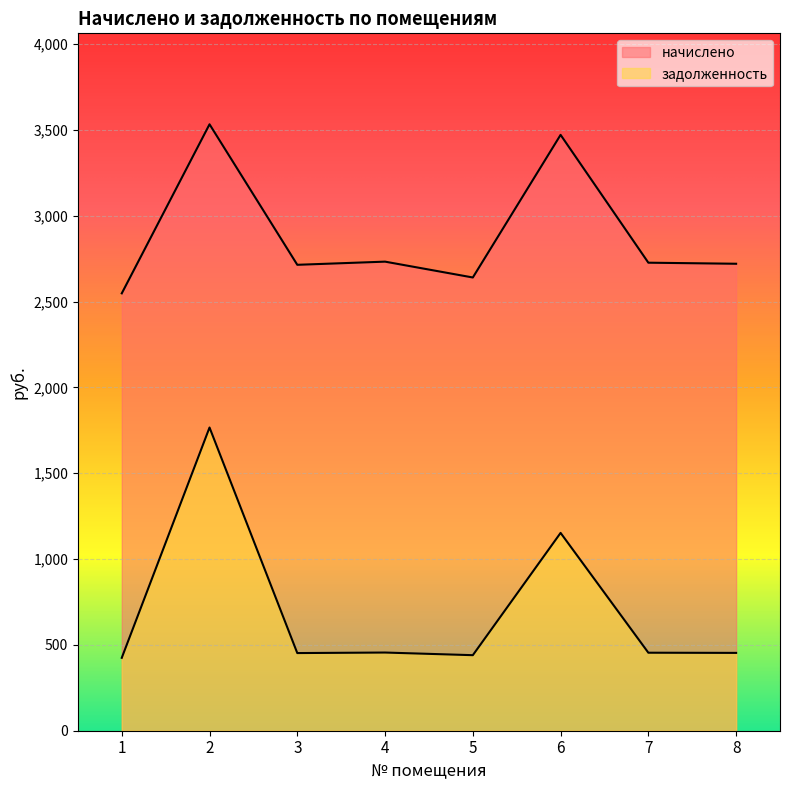

What is the greatest value displayed?

3533.5